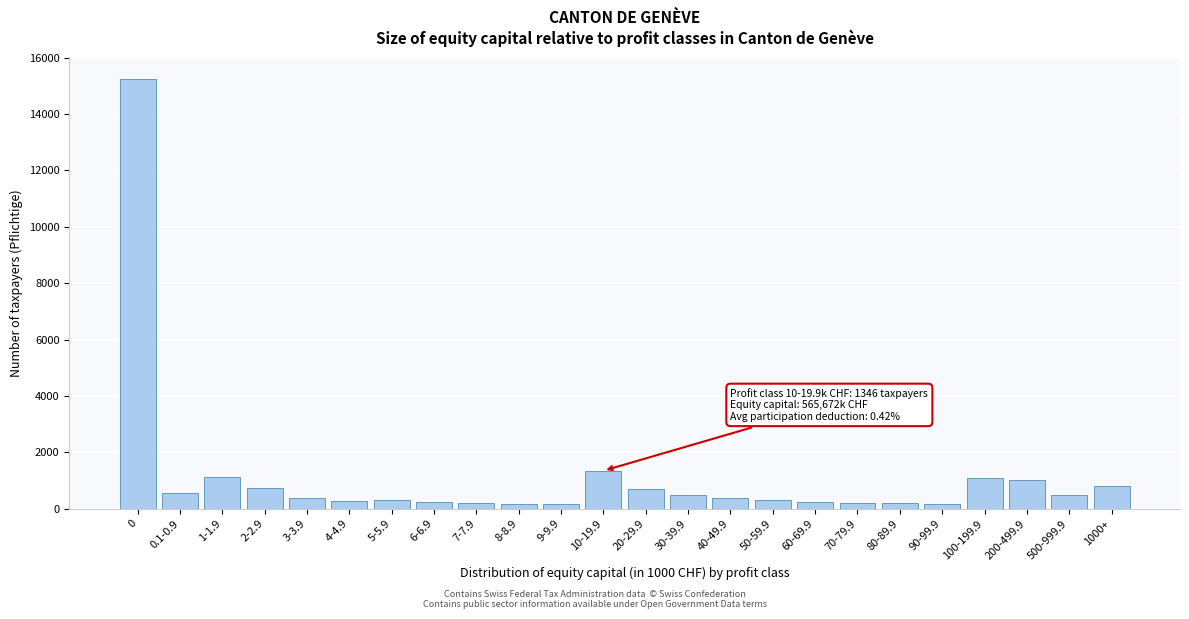

What is the difference between the second highest and minimum values?

1187